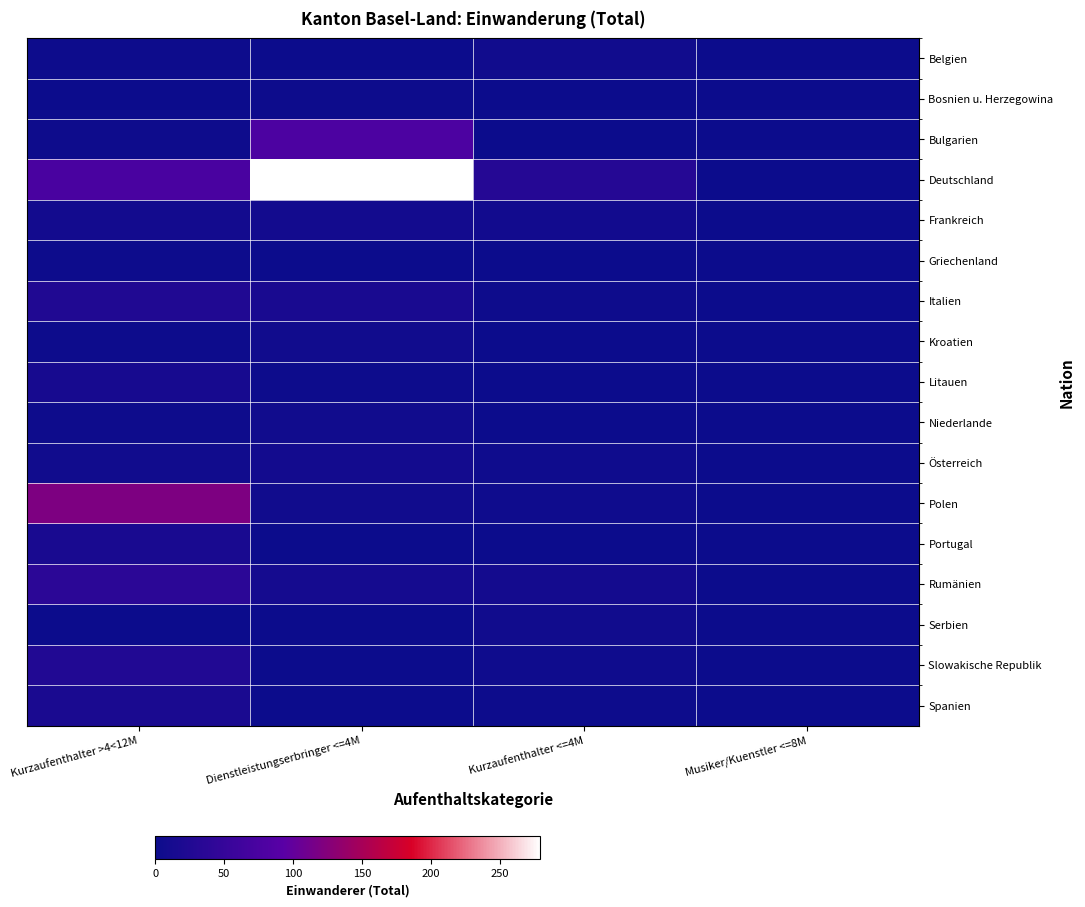

At how many categories does at least one series exceed 225?

1